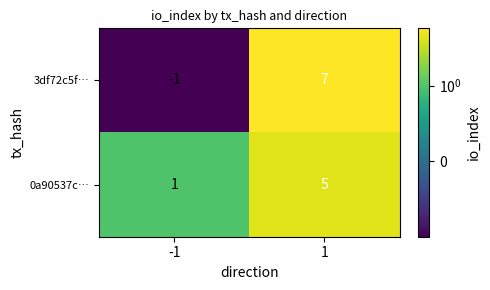

What is the highest value of the 0a90537c… series?

5